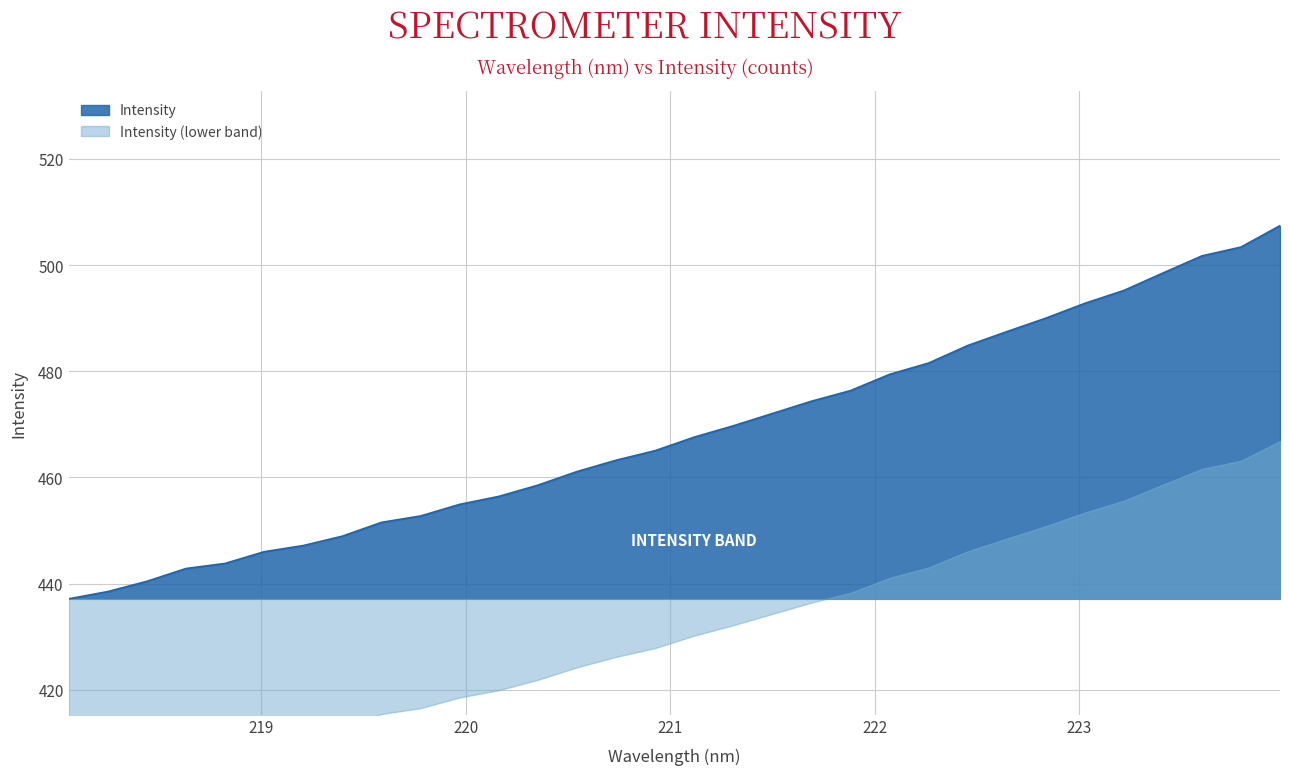

Rank the categories by value from lowest to highest.

218.0596, 218.2508, 218.442, 218.6332, 218.8244, 219.0156, 219.2067, 219.3979, 219.589, 219.7801, 219.9712, 220.1623, 220.3533, 220.5444, 220.7354, 220.9264, 221.1174, 221.3083, 221.4993, 221.6902, 221.8812, 222.0721, 222.263, 222.4538, 222.6447, 222.8355, 223.0264, 223.2172, 223.408, 223.5987, 223.7895, 223.9802